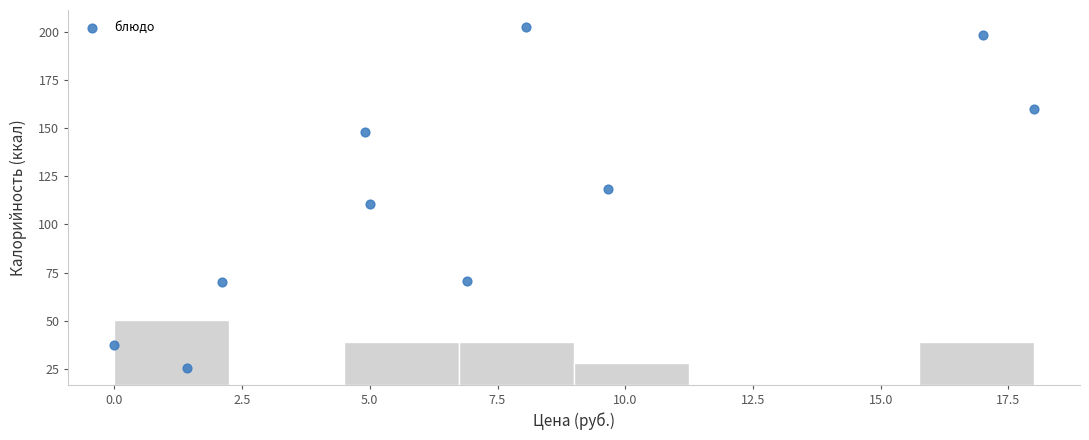

What is the average Y value?

114.2